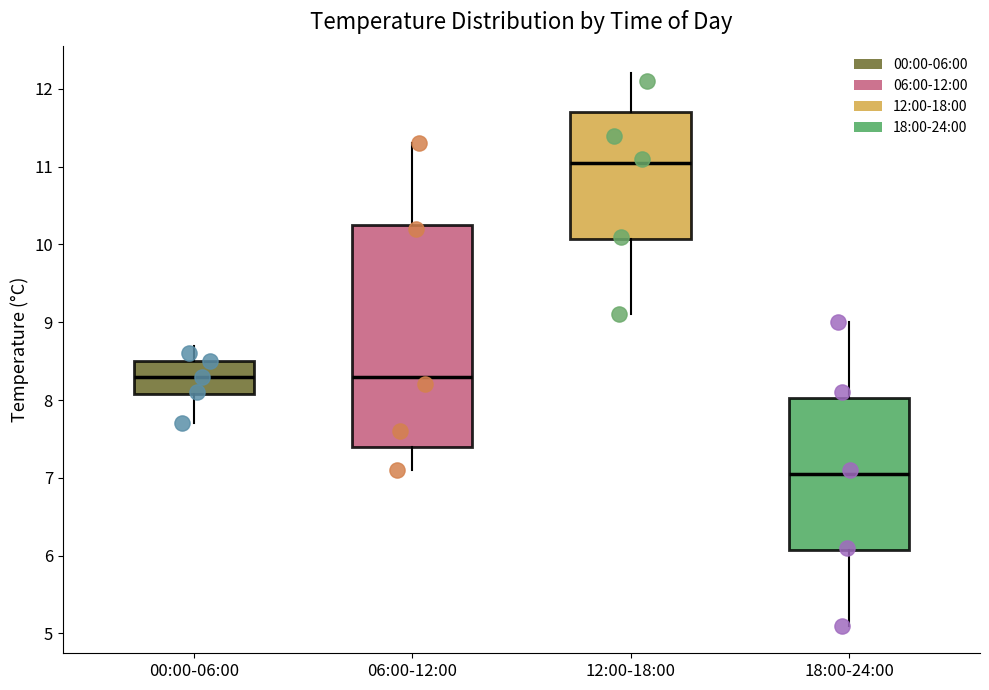

Reading left to right, transcribe this box plot: for each box, give where its median line is, the range the box spans, and where its two whiskers end, as read against the y-axis. The values are not printed on the chart, so give them approximately, as read against the axis.

00:00-06:00: median 8.3, box 8.1 to 8.5, whiskers 7.7 to 8.7
06:00-12:00: median 8.3, box 7.4 to 10.3, whiskers 7.1 to 11.3
12:00-18:00: median 11.1, box 10.1 to 11.7, whiskers 9.1 to 12.2
18:00-24:00: median 7.1, box 6.1 to 8.0, whiskers 5.1 to 9.0